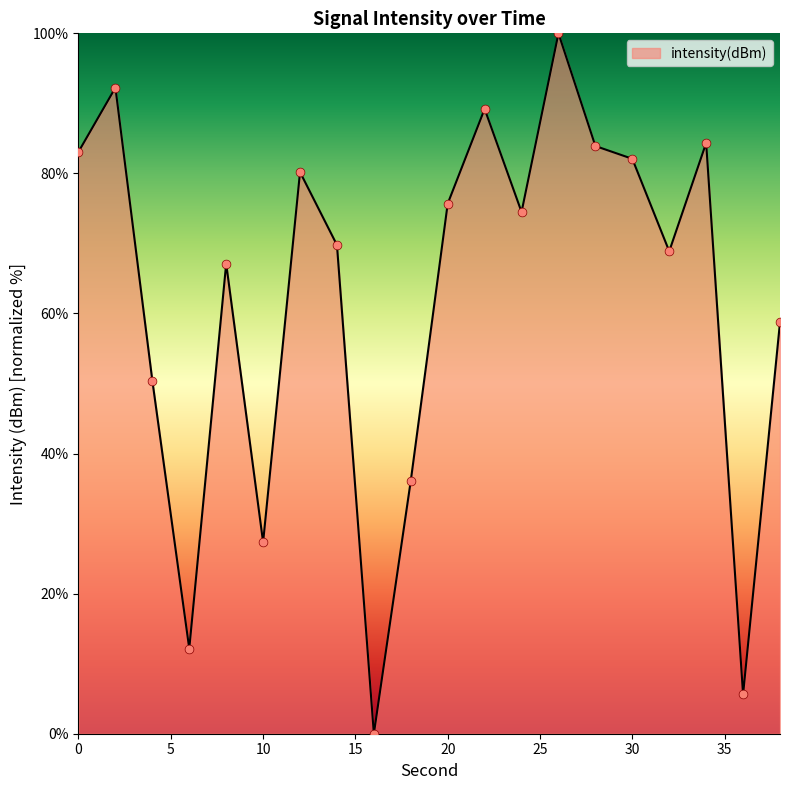

What is the difference between the maximum and minimum values?

100.0